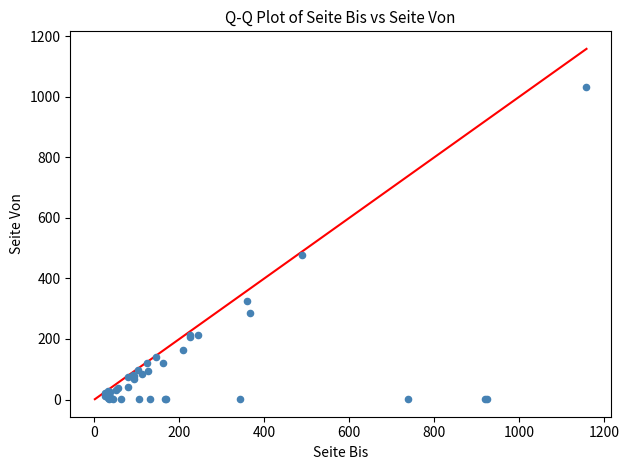

What Y value in the scatter plot is closest to 517?

479